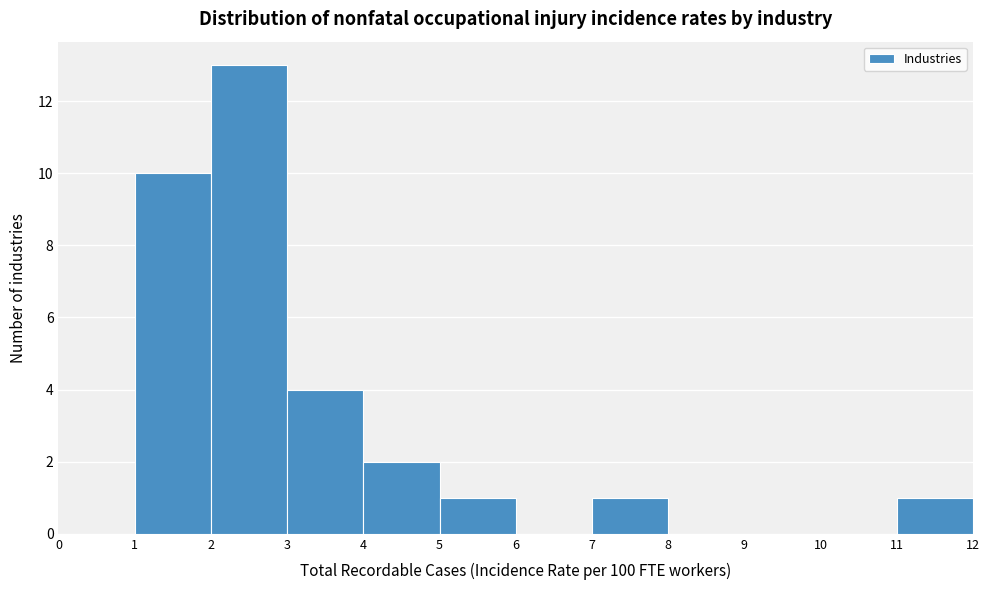

Reading left to right, transcribe this chart: for each bar, give the range it covers on the x-axis and its height. The values are not printed on the chart, so give them approximately, as read against the axis.

0 to 1: 0
1 to 2: 10
2 to 3: 13
3 to 4: 4
4 to 5: 2
5 to 6: 1
6 to 7: 0
7 to 8: 1
8 to 9: 0
9 to 10: 0
10 to 11: 0
11 to 12: 1